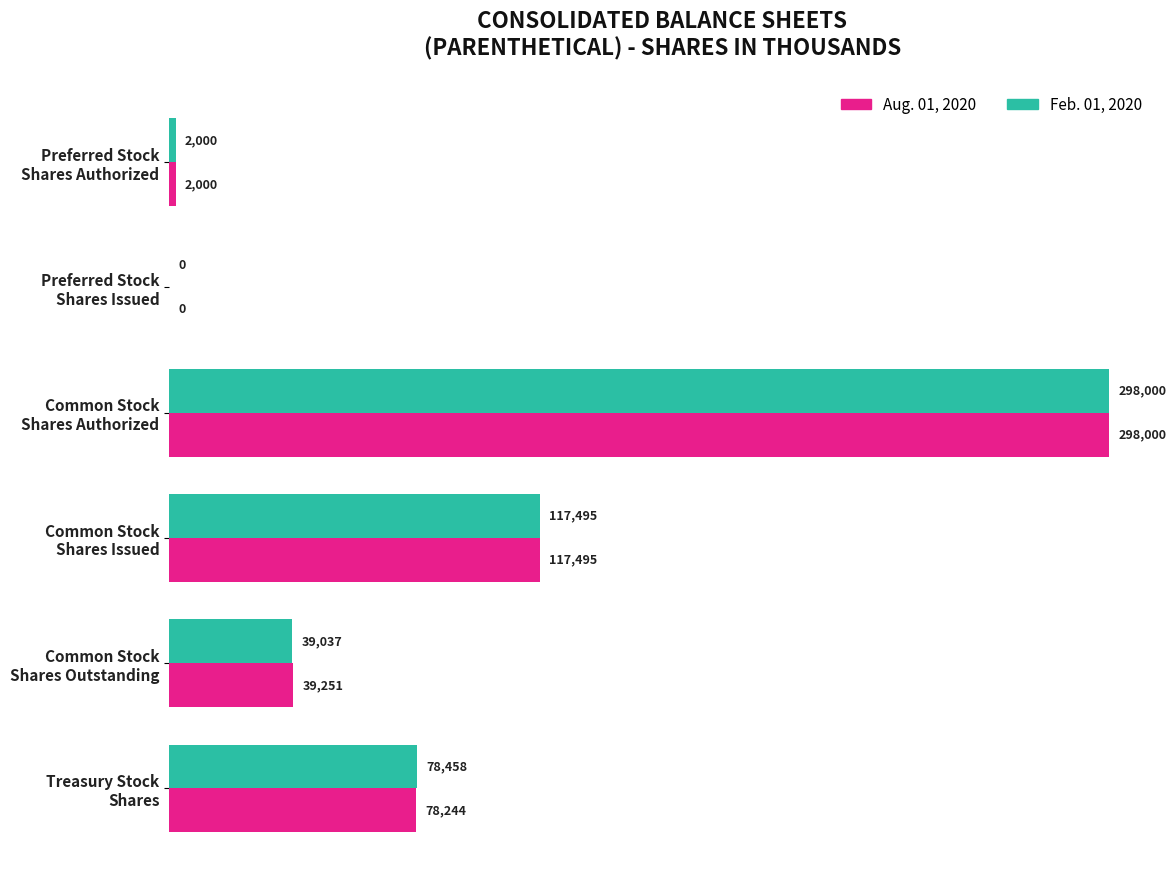

What is the maximum value for Feb. 01, 2020?

298000